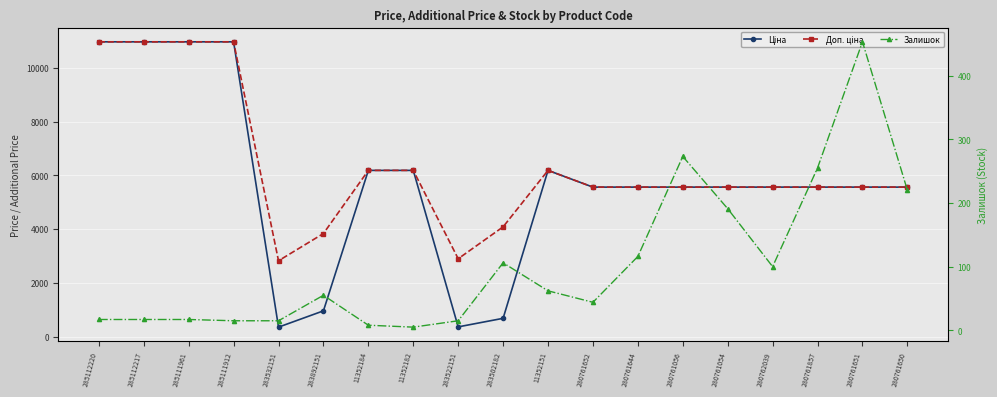

At which category does Доп. ціна reach its first local valley?

283532151